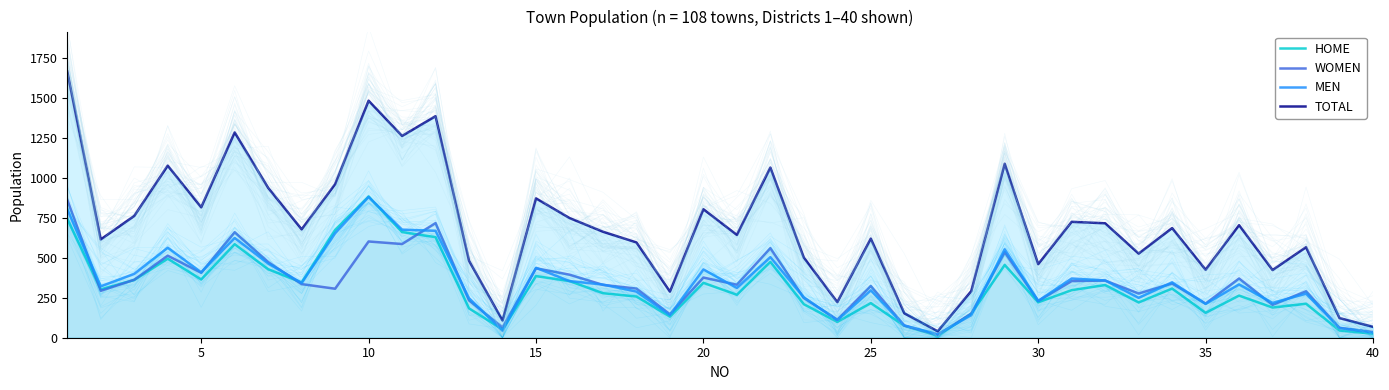

True or false: HOME and MEN intersect in this chart.

True